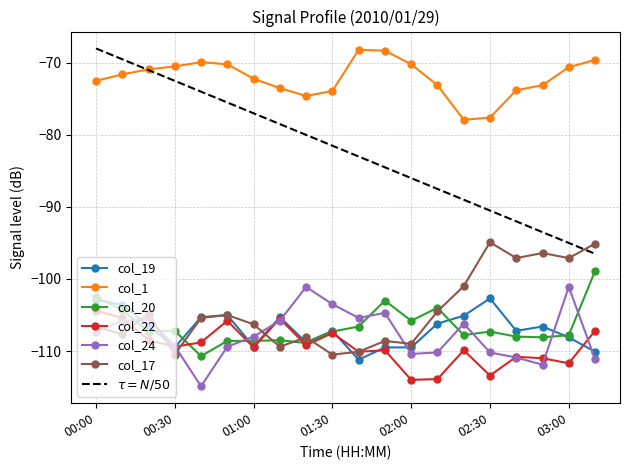

How many interior local peaks does the col_24 series have?

5